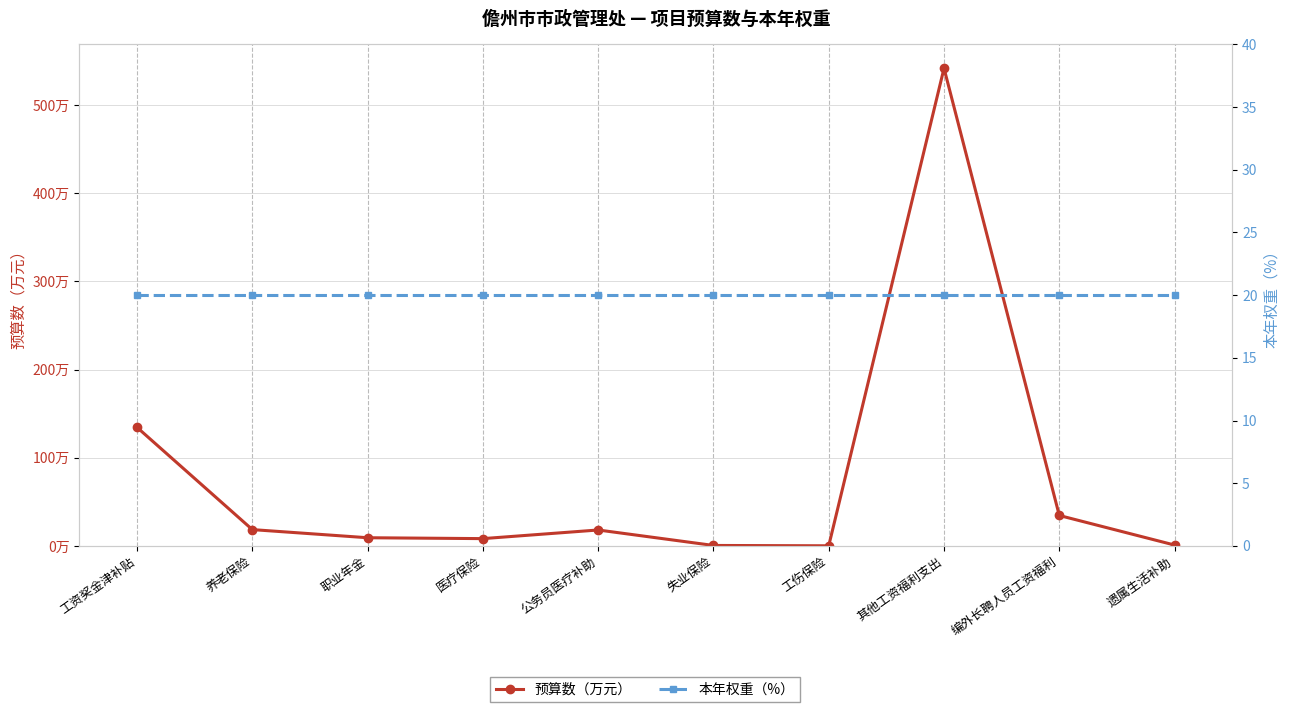

Between 职业年金 and 养老保险, which is larger?

养老保险